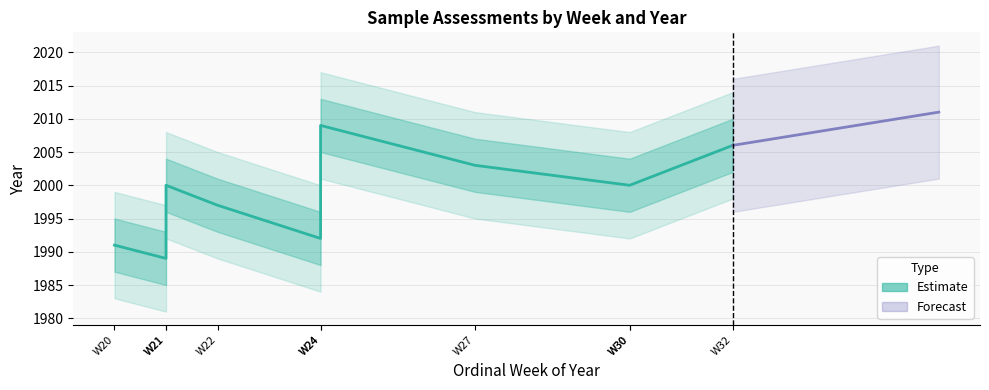

What is the sum of all values?

19987